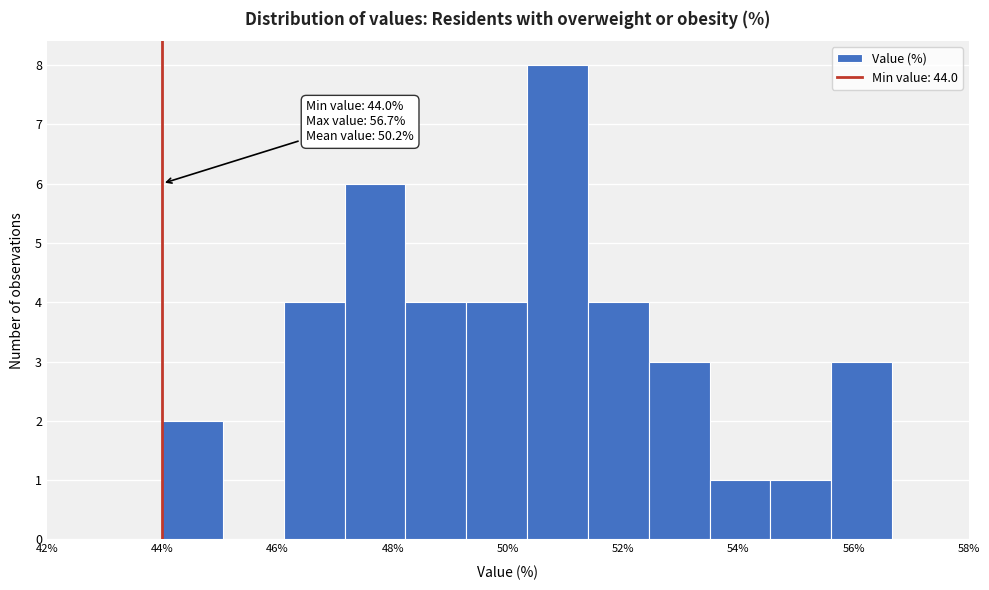

Which range on the x-axis has the tallest bar?

50.4 to 51.4